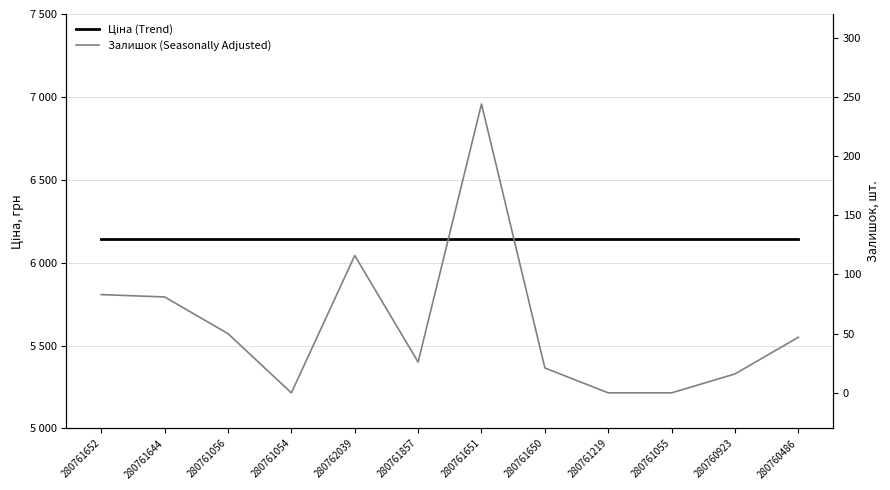

List the labels in order of Ціна (Trend) value, largest first.

280761652, 280761644, 280761056, 280761054, 280762039, 280761857, 280761651, 280761650, 280761219, 280761055, 280760923, 280760486